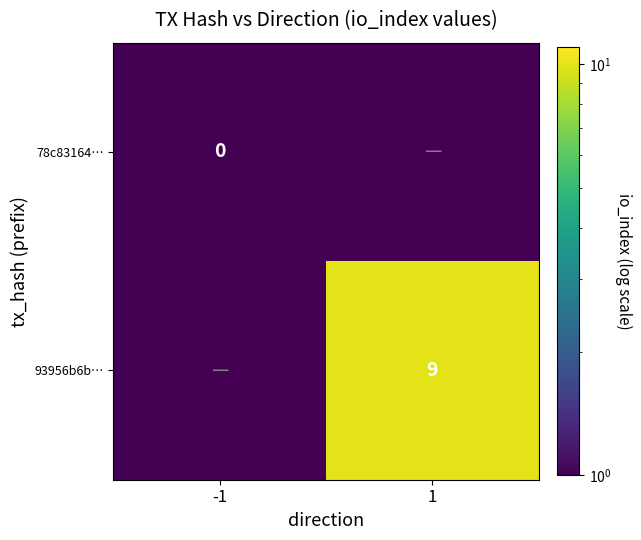

Which has a higher value, -1 or 1?

-1